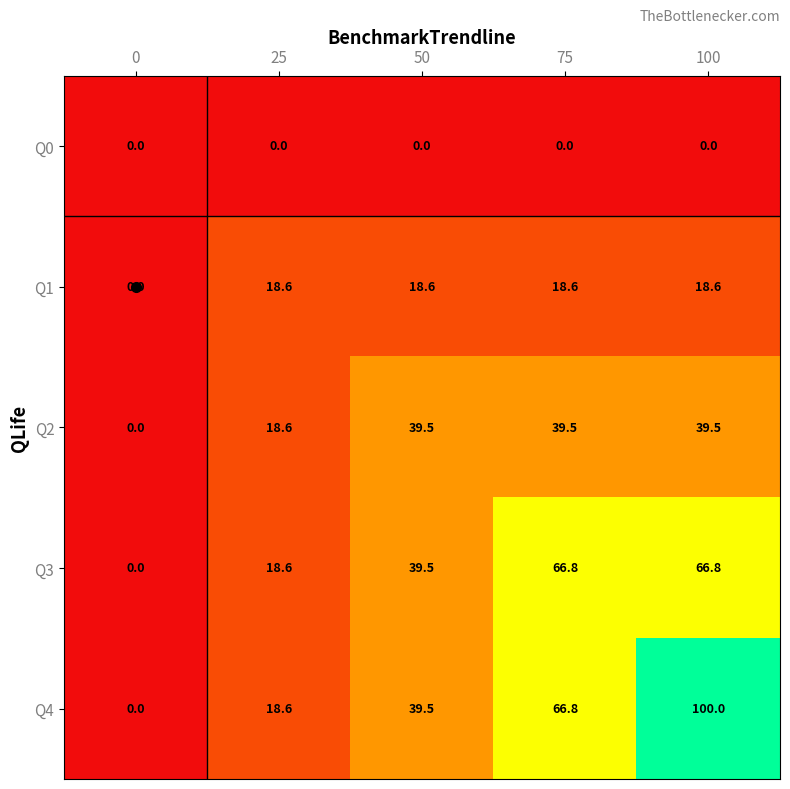

Where is Q3 nearest to the value 33?

50